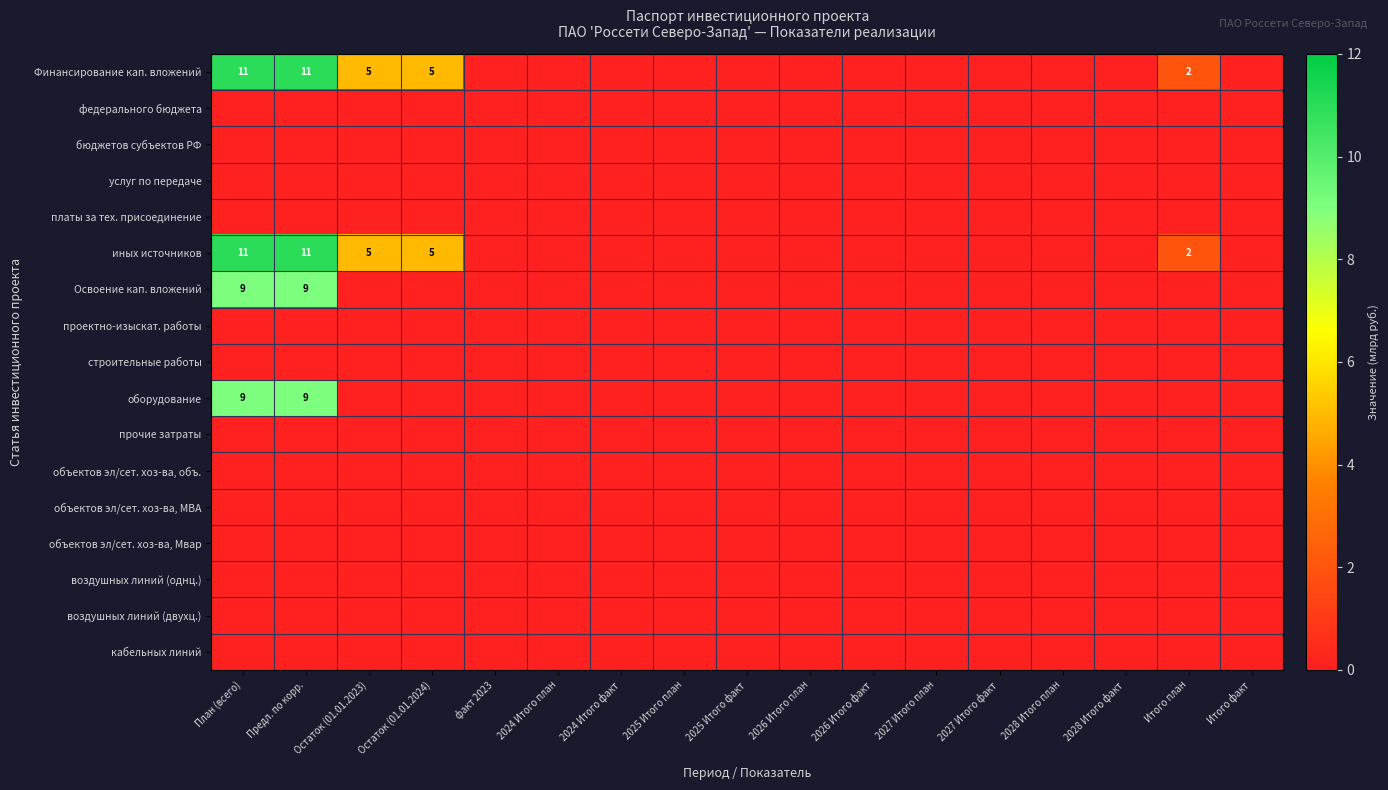

Which series has the largest total across all categories?

Финансирование кап. вложений